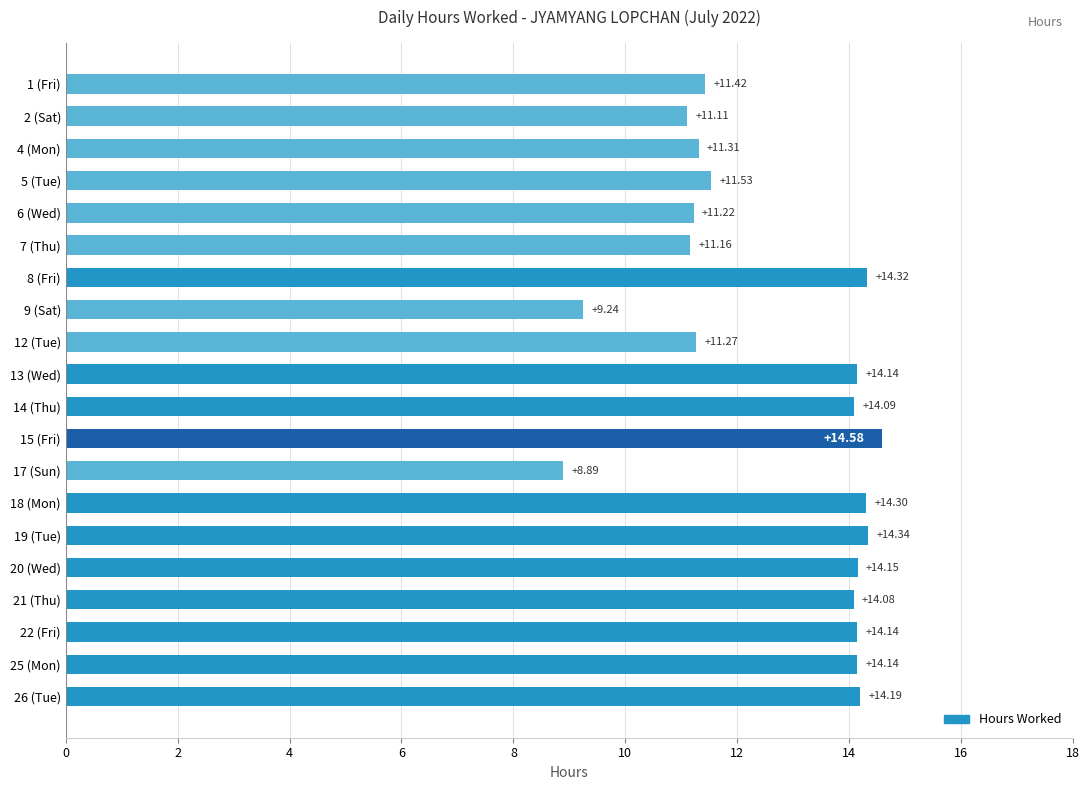

Where is the data nearest to the value 11?

2 (Sat)